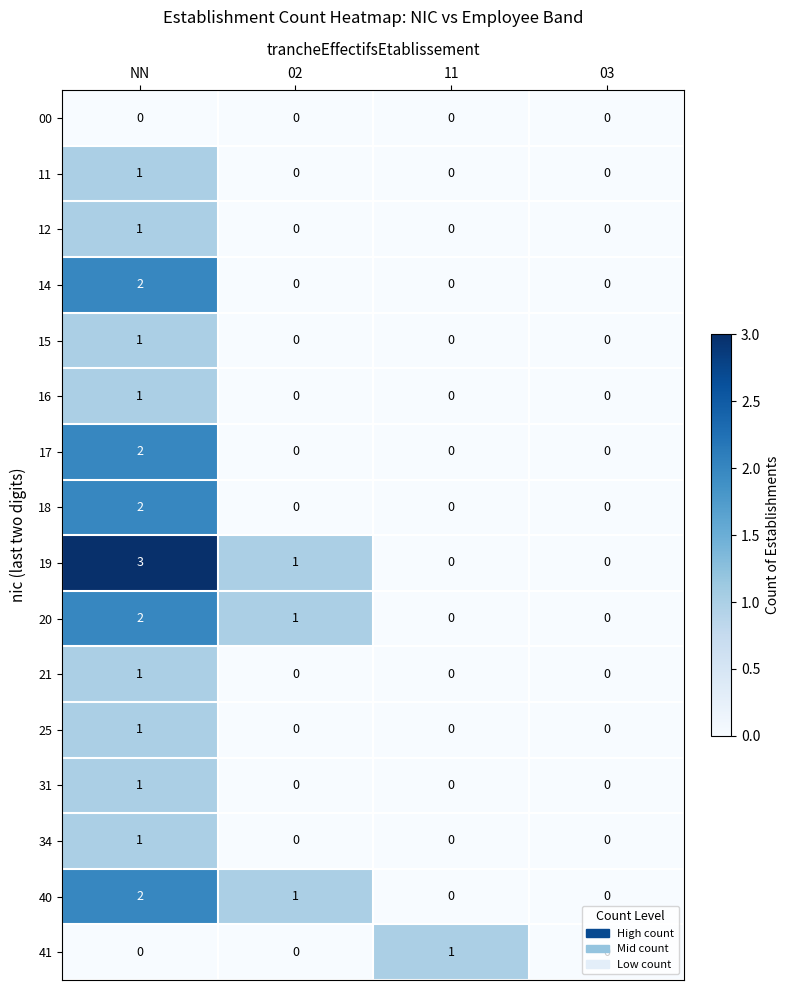

Is the value of 17 at NN greater than the value of 14 at 11?

Yes